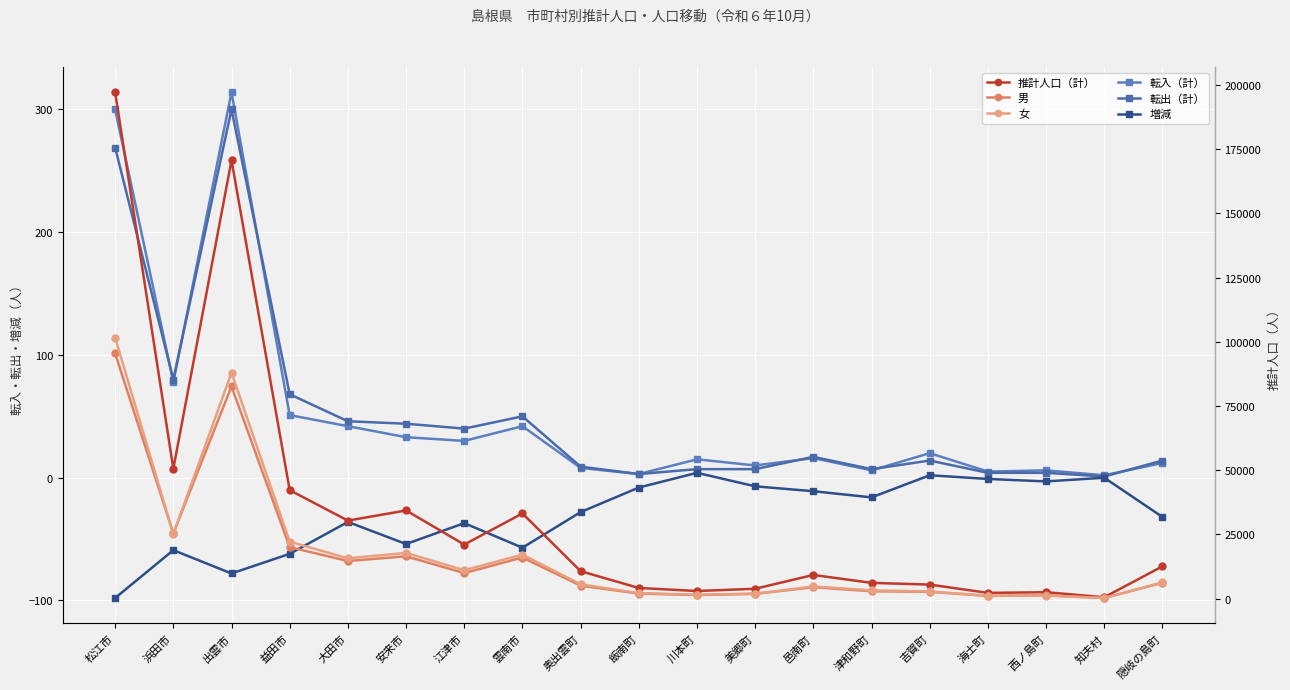

What is the maximum value for 転入（計）?

314